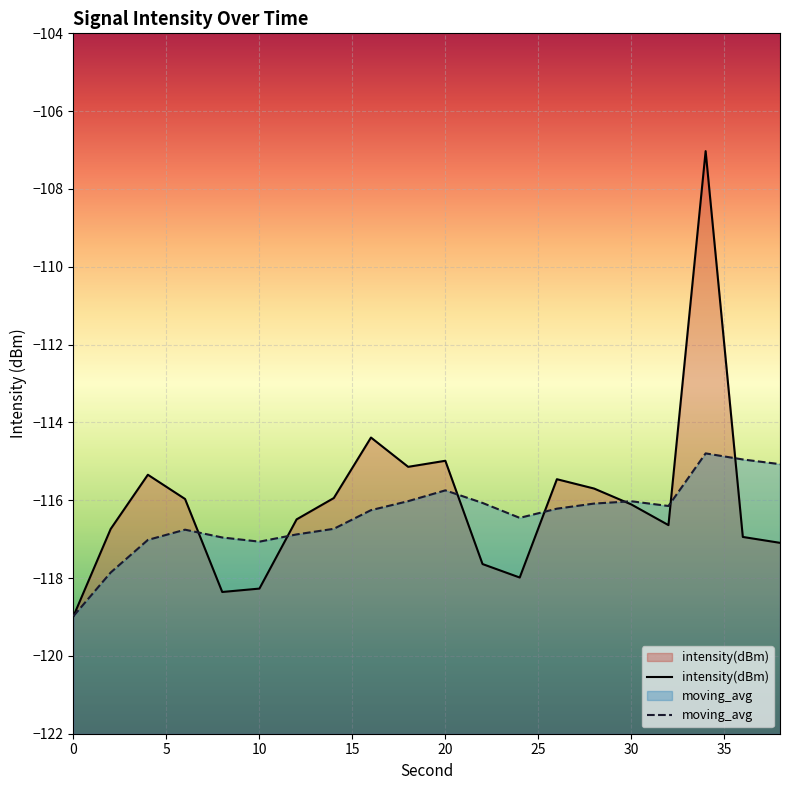

How many data points in intensity(dBm) are less than -116?

11